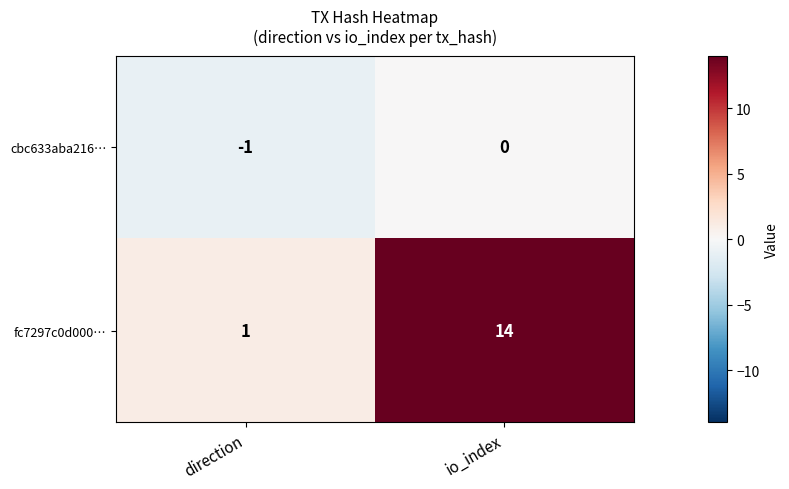

What is the sum of all fc7297c0d000… values?

15